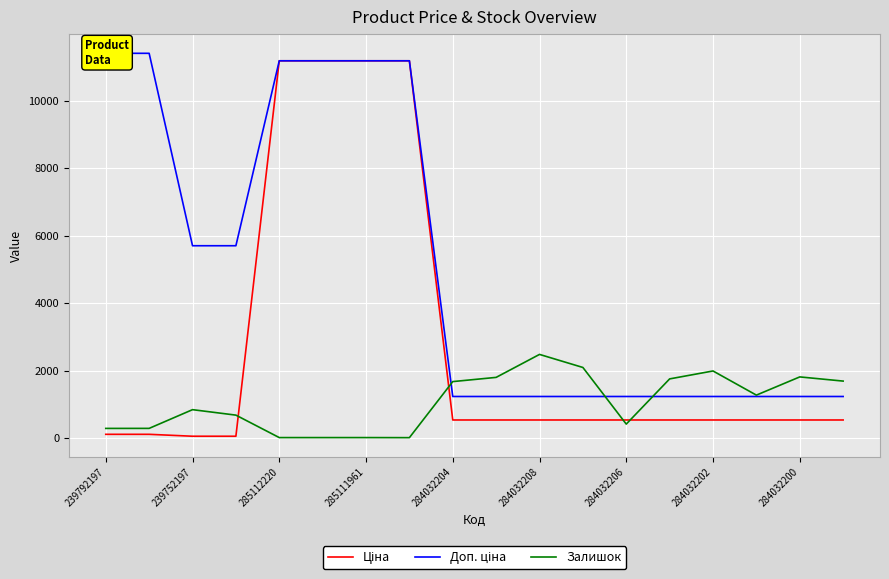

Does the chart display data point markers on the line(s)?

No